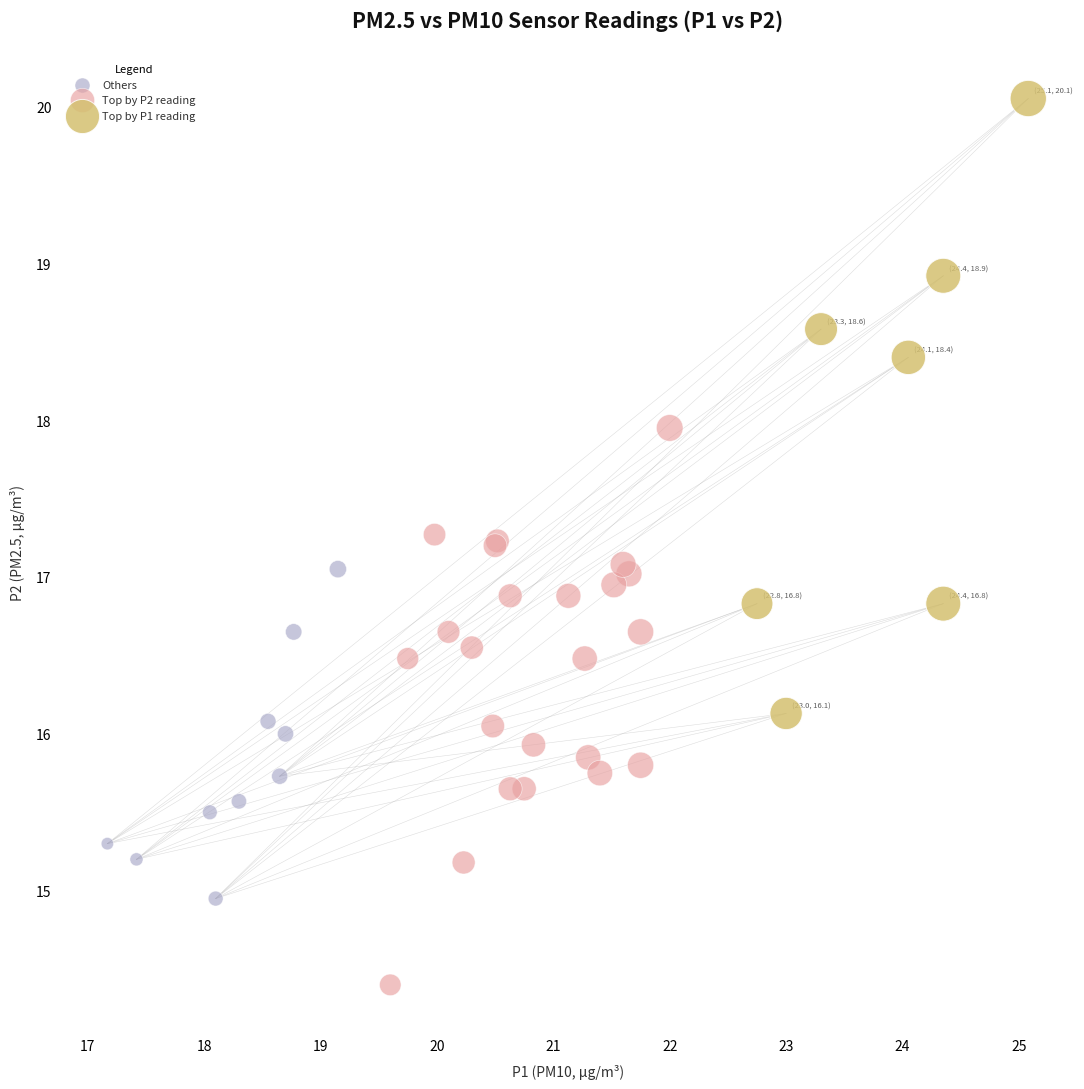

Which series contains the lowest Y value?

Top by P2 reading